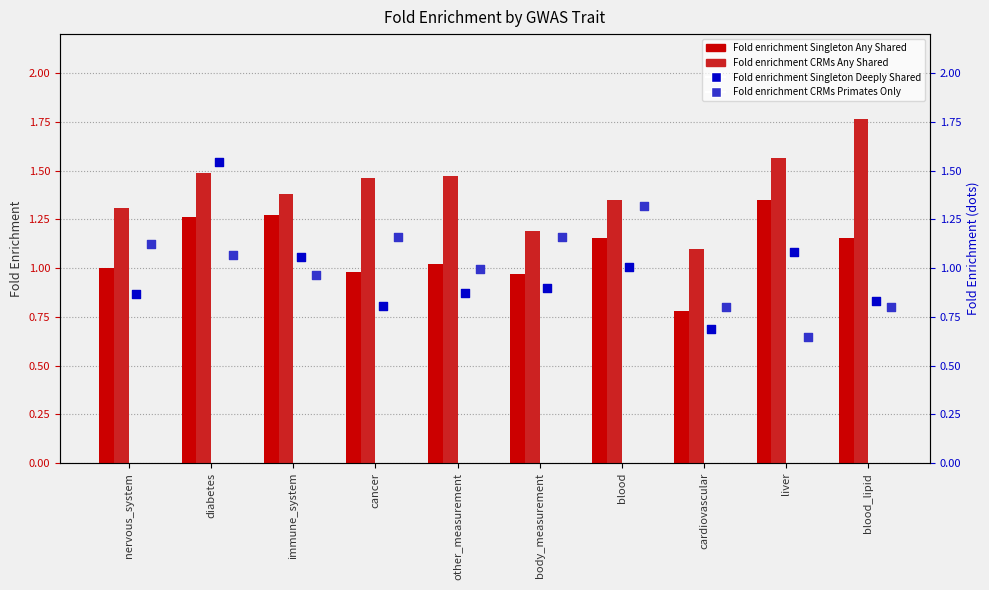

At how many categories does at least one series exceed 1?

10